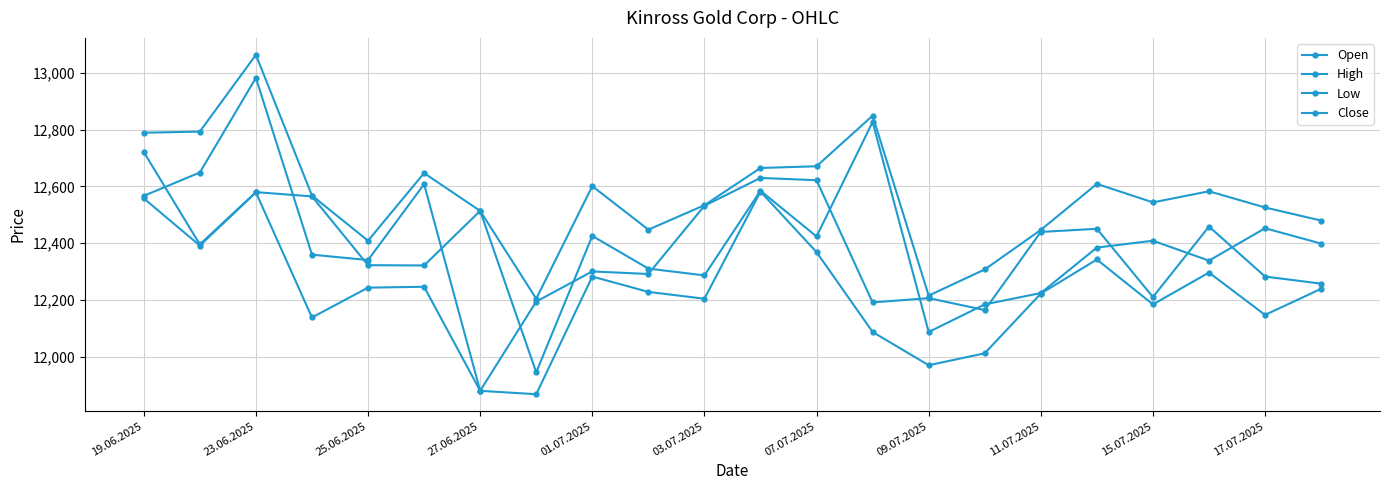

How many data points in High are less than 12568?

11